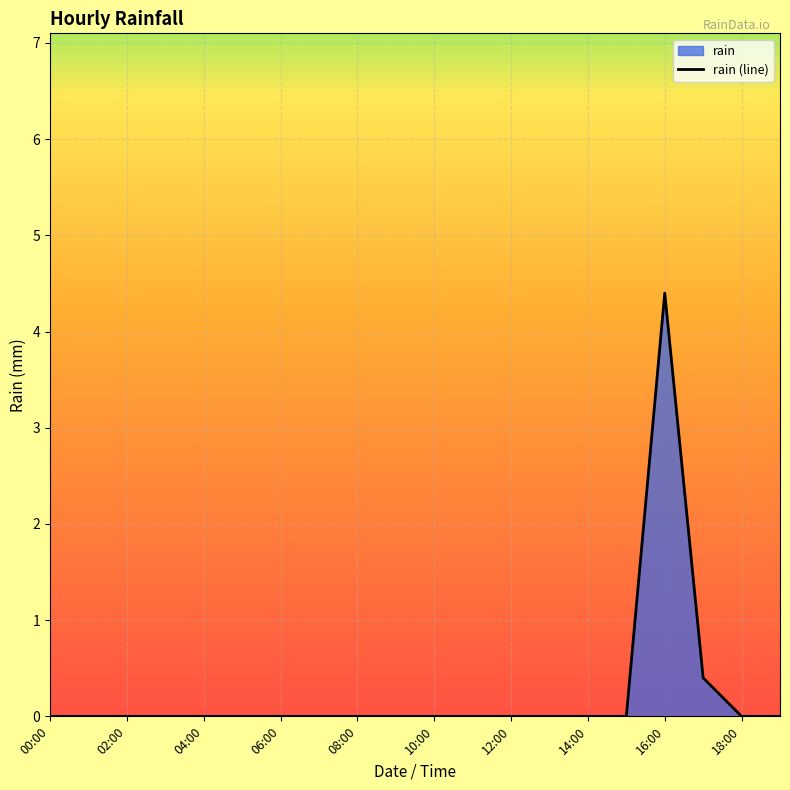

What position from the right is 17?

3